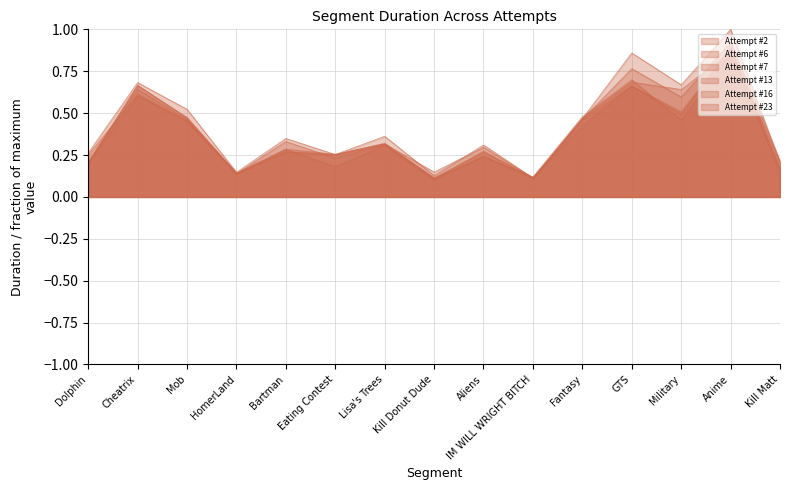

In Attempt #7, how many points are lower than both neighbors (excluding endpoints)?

5